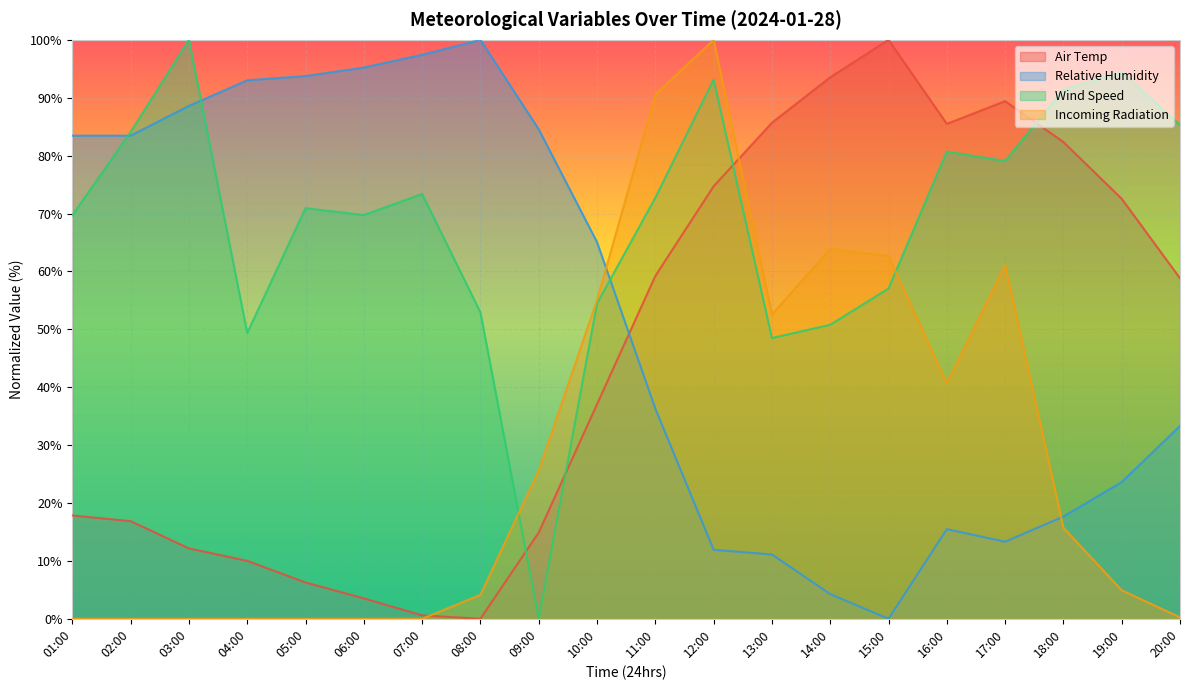

What value does the Air Temp series have at 13:00?

85.7